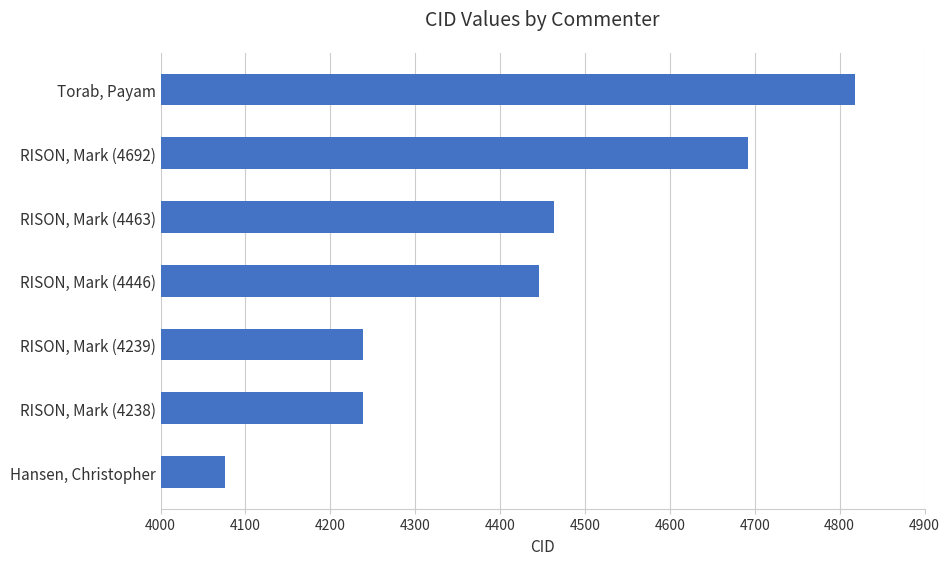

Approximately how many times larger is the value at RISON, Mark (4463) compared to Hansen, Christopher?

1.1